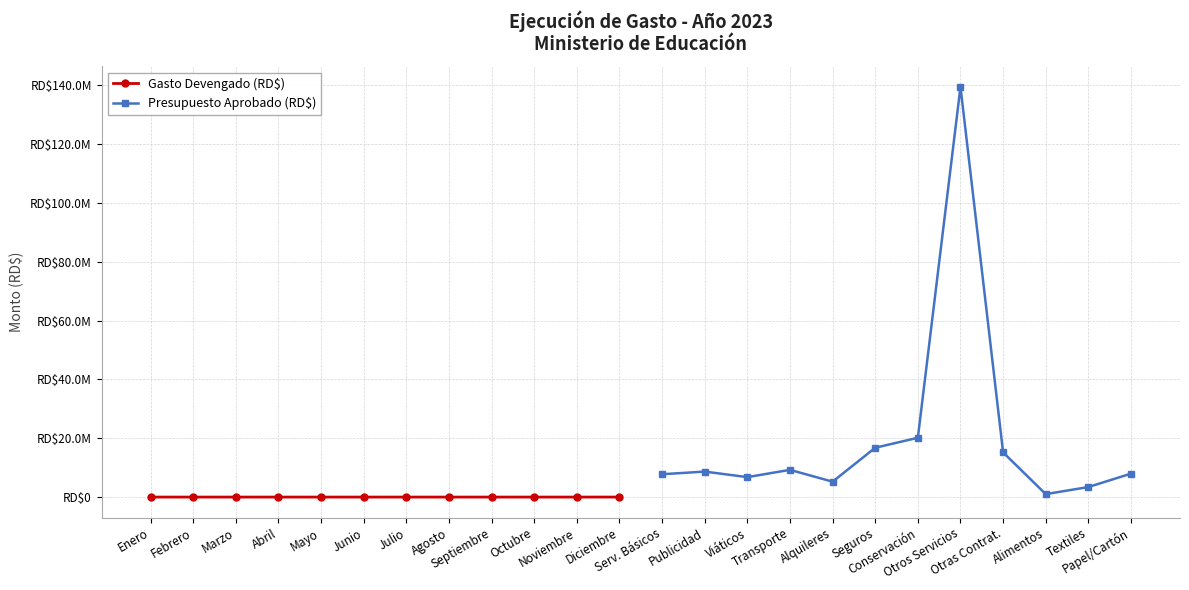

What is the maximum value for Gasto Devengado (RD$)?

2711.2